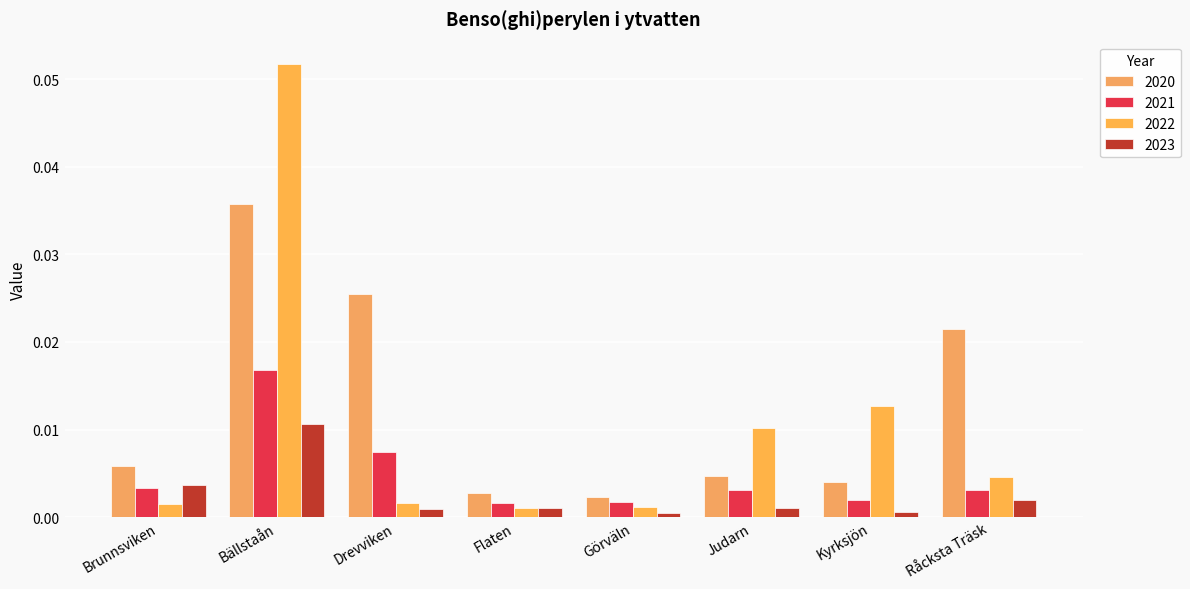

Is it true that 2020 equals 0.0 at Råcksta Träsk?

False